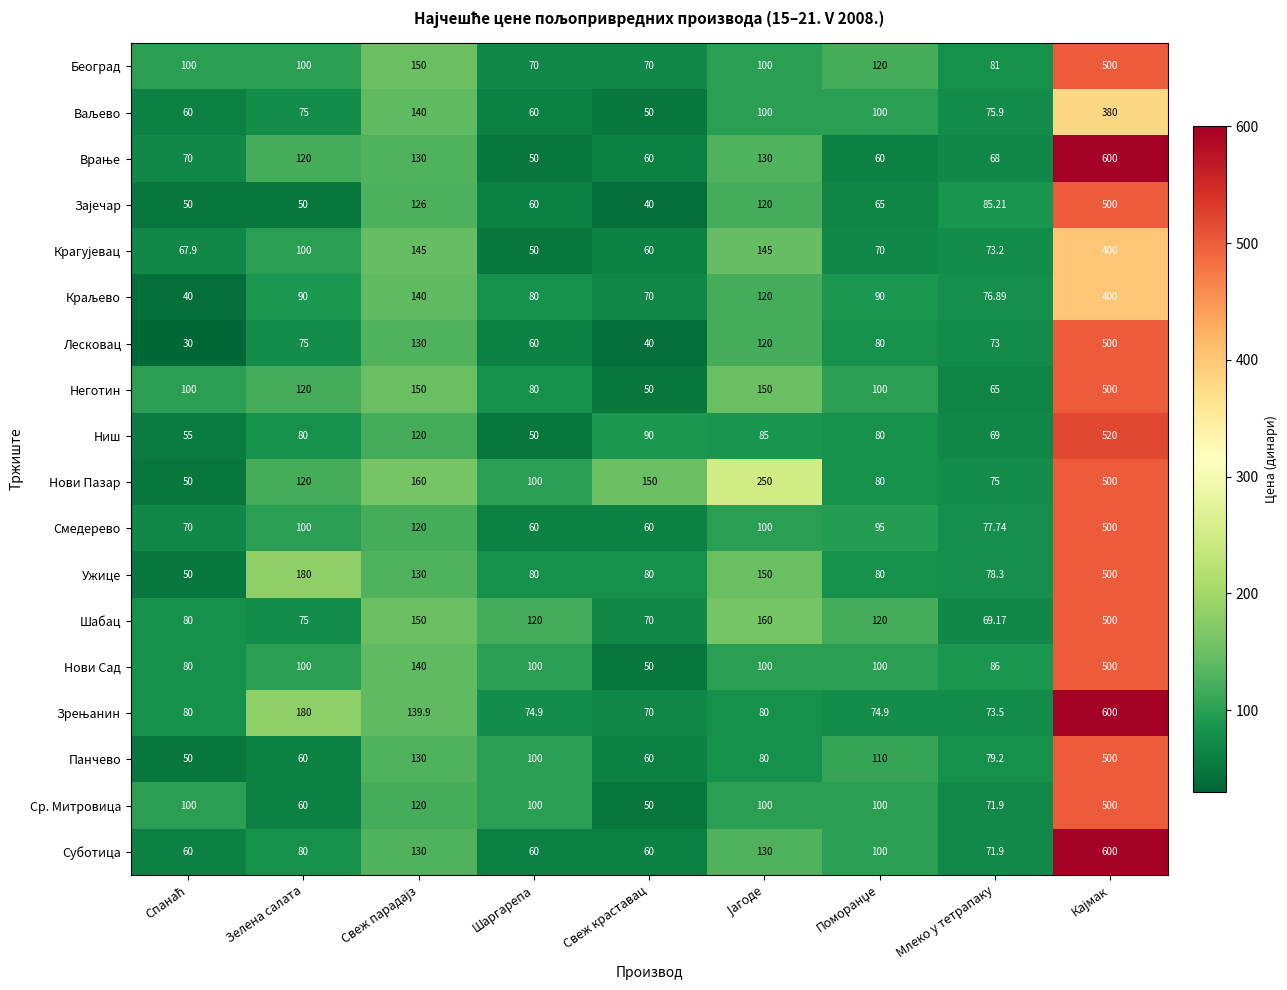

Which series has the largest total across all categories?

Нови Пазар